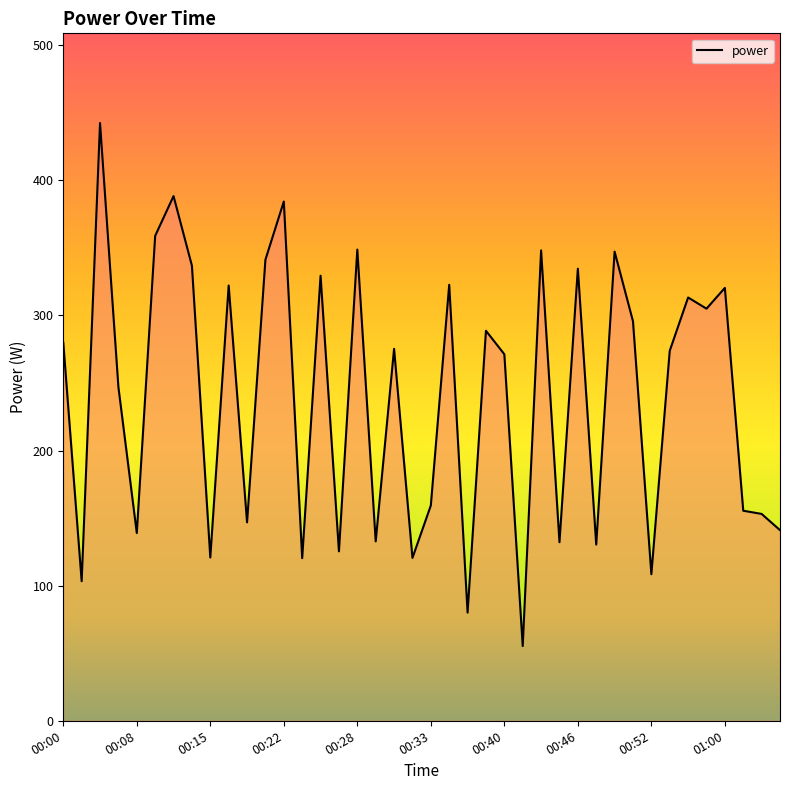

What is the greatest value displayed?

442.5